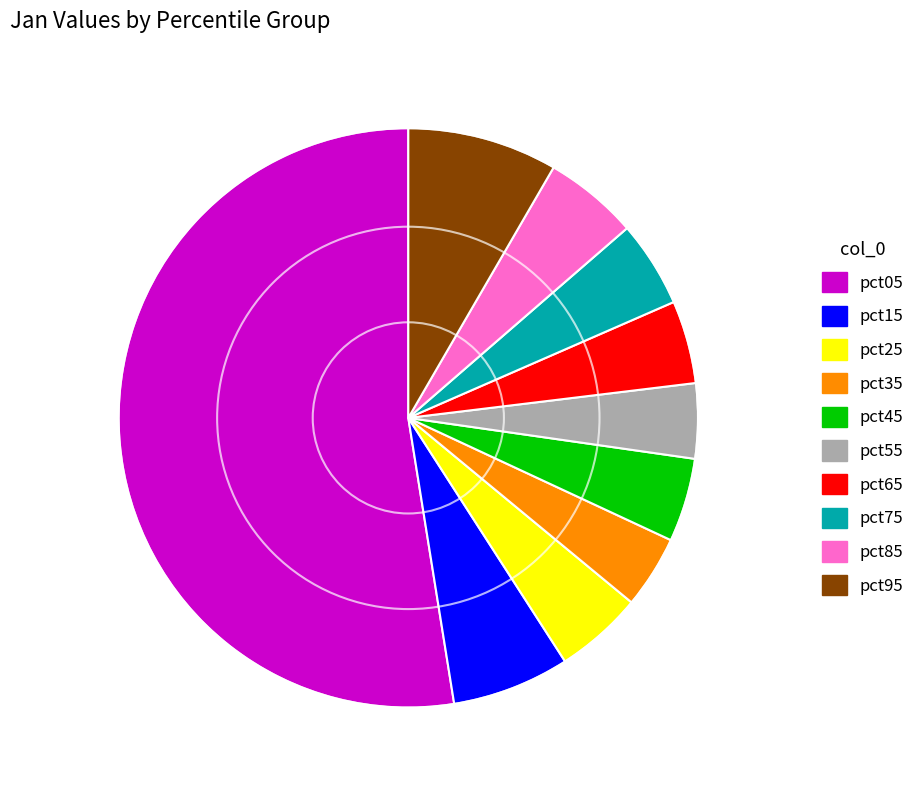

Combined, do pct05 and pct95 account for over 50%?

Yes